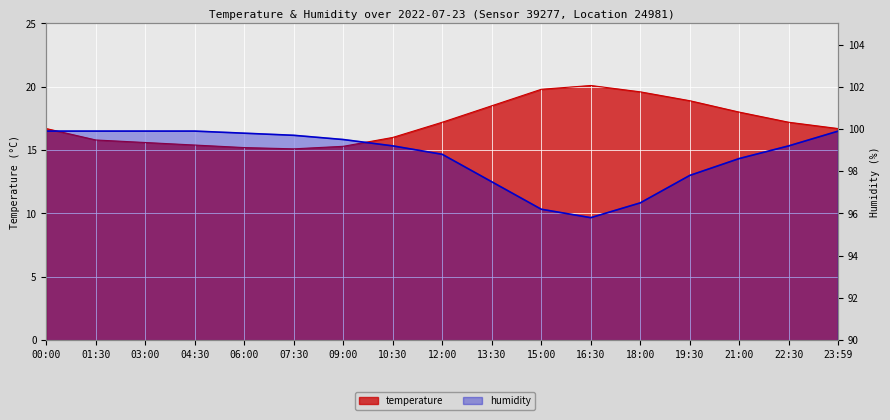

Read the temperature value at 16:30.

20.1